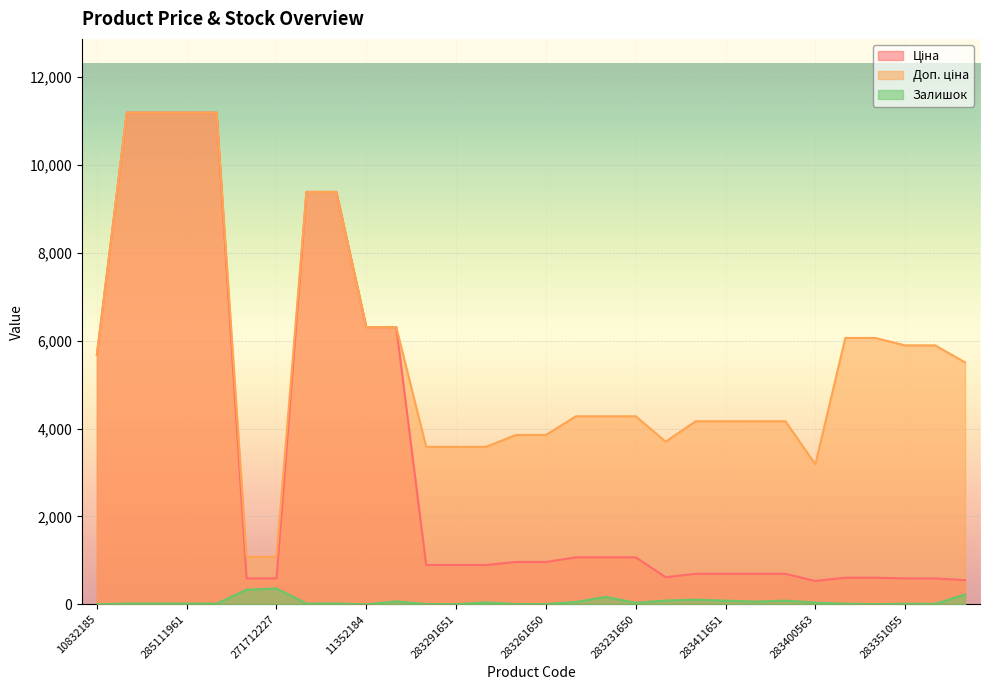

At how many categories does at least one series exceed 11128?

4